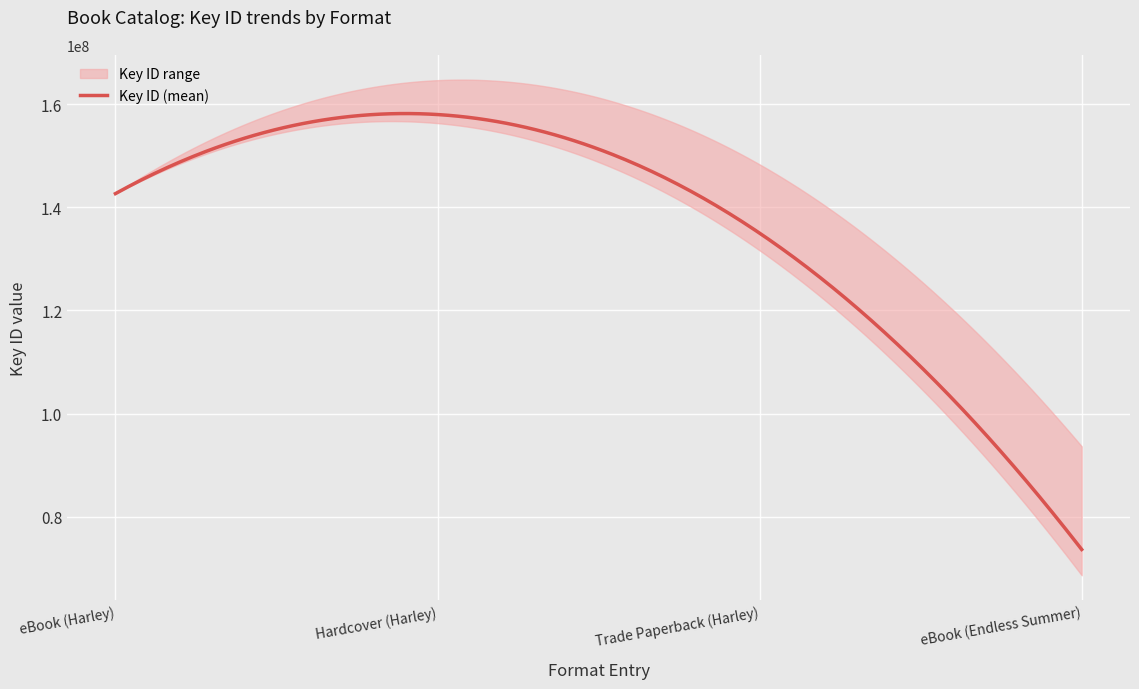

True or false: Key_upper has a value of 211189287 at Hardcover (Harley).

False